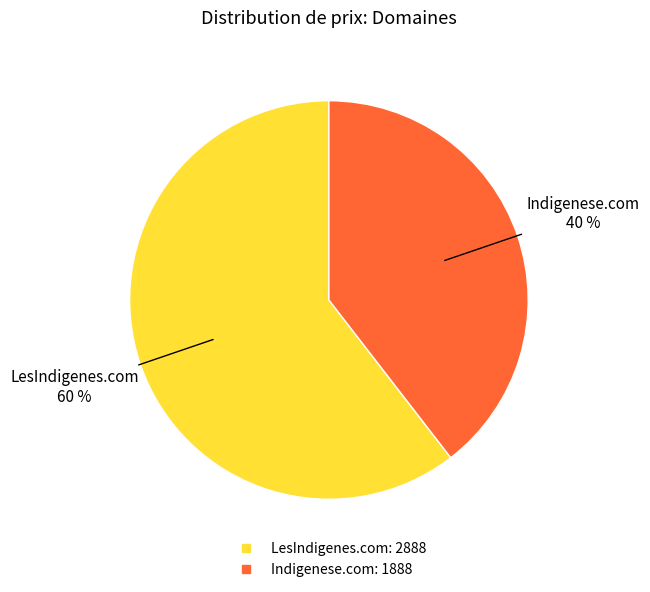

Combined, do Indigenese.com and LesIndigenes.com account for over 50%?

Yes